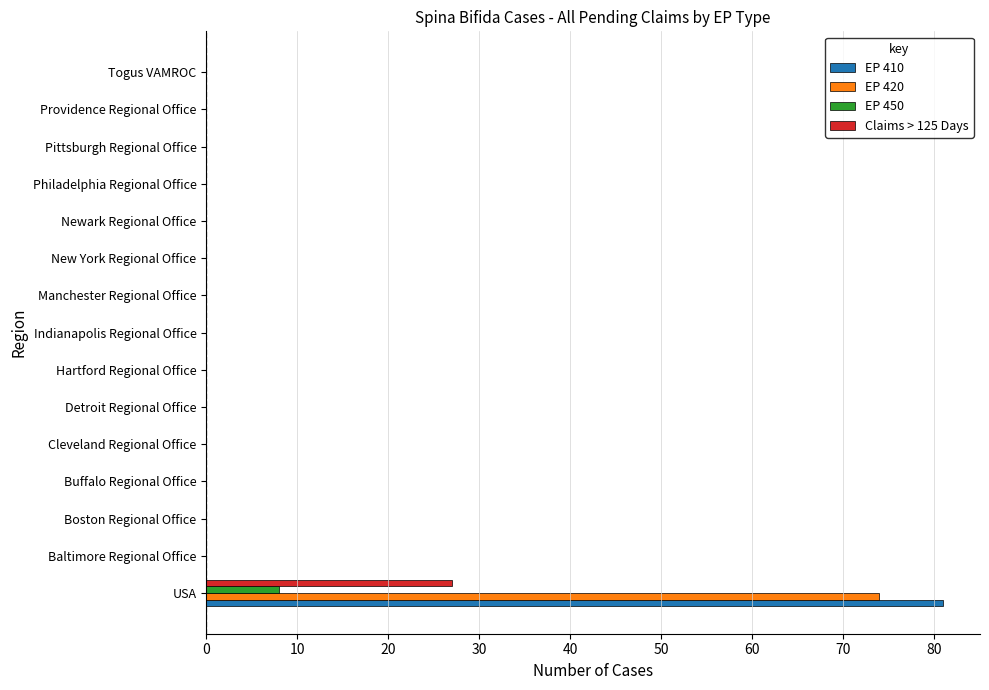

True or false: EP 410 has a value of -46 at Philadelphia Regional Office.

False